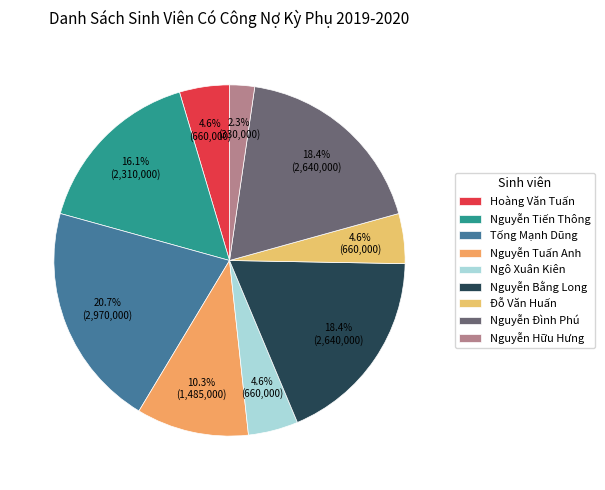

What is the change in value from Nguyễn Tuấn Anh to Đỗ Văn Huấn?

-825000